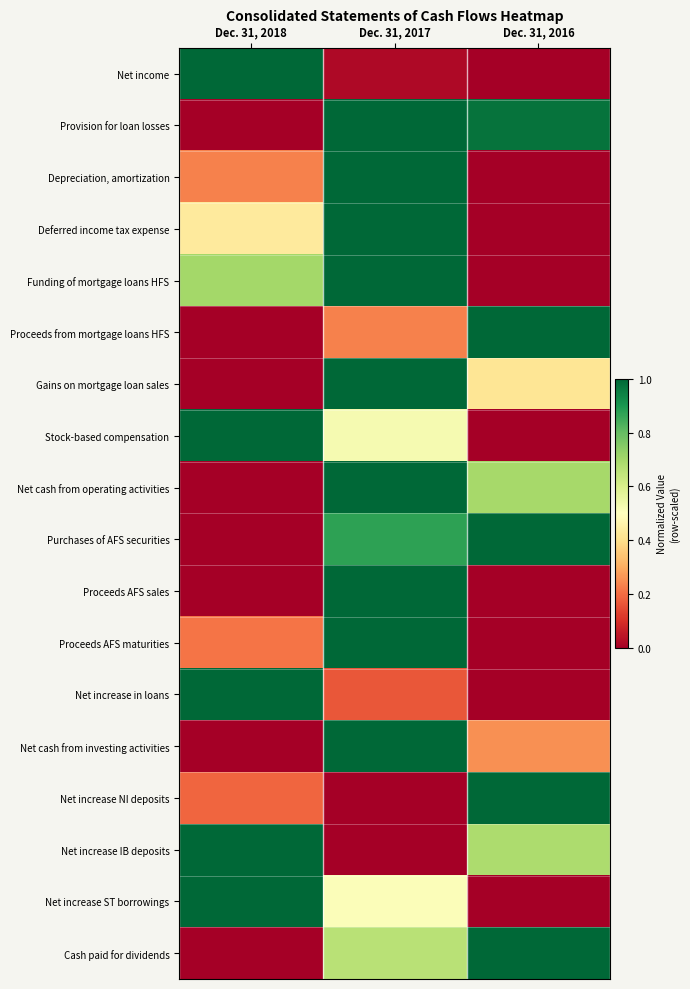

Reading left to right, extract all data points from this chart.

Net income: Dec. 31, 2018=1.0	Dec. 31, 2017=0.0	Dec. 31, 2016=0.0
Provision for loan losses: Dec. 31, 2018=0.0	Dec. 31, 2017=1.0	Dec. 31, 2016=1.0
Depreciation, amortization: Dec. 31, 2018=0.2	Dec. 31, 2017=1.0	Dec. 31, 2016=0.0
Deferred income tax expense: Dec. 31, 2018=0.4	Dec. 31, 2017=1.0	Dec. 31, 2016=0.0
Funding of mortgage loans HFS: Dec. 31, 2018=0.7	Dec. 31, 2017=1.0	Dec. 31, 2016=0.0
Proceeds from mortgage loans HFS: Dec. 31, 2018=0.0	Dec. 31, 2017=0.2	Dec. 31, 2016=1.0
Gains on mortgage loan sales: Dec. 31, 2018=0.0	Dec. 31, 2017=1.0	Dec. 31, 2016=0.4
Stock-based compensation: Dec. 31, 2018=1.0	Dec. 31, 2017=0.5	Dec. 31, 2016=0.0
Net cash from operating activities: Dec. 31, 2018=0.0	Dec. 31, 2017=1.0	Dec. 31, 2016=0.7
Purchases of AFS securities: Dec. 31, 2018=0.0	Dec. 31, 2017=0.9	Dec. 31, 2016=1.0
Proceeds AFS sales: Dec. 31, 2018=0.0	Dec. 31, 2017=1.0	Dec. 31, 2016=0.0
Proceeds AFS maturities: Dec. 31, 2018=0.2	Dec. 31, 2017=1.0	Dec. 31, 2016=0.0
Net increase in loans: Dec. 31, 2018=1.0	Dec. 31, 2017=0.2	Dec. 31, 2016=0.0
Net cash from investing activities: Dec. 31, 2018=0.0	Dec. 31, 2017=1.0	Dec. 31, 2016=0.3
Net increase NI deposits: Dec. 31, 2018=0.2	Dec. 31, 2017=0.0	Dec. 31, 2016=1.0
Net increase IB deposits: Dec. 31, 2018=1.0	Dec. 31, 2017=0.0	Dec. 31, 2016=0.7
Net increase ST borrowings: Dec. 31, 2018=1.0	Dec. 31, 2017=0.5	Dec. 31, 2016=0.0
Cash paid for dividends: Dec. 31, 2018=0.0	Dec. 31, 2017=0.7	Dec. 31, 2016=1.0